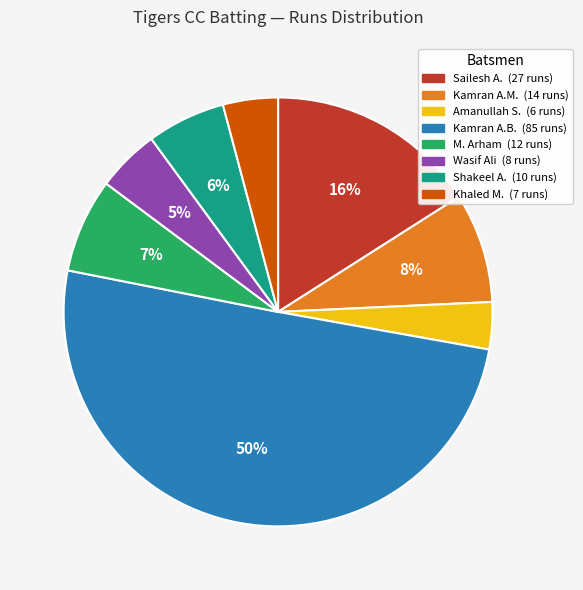

To the nearest percent, what is the average slice percentage?

12%